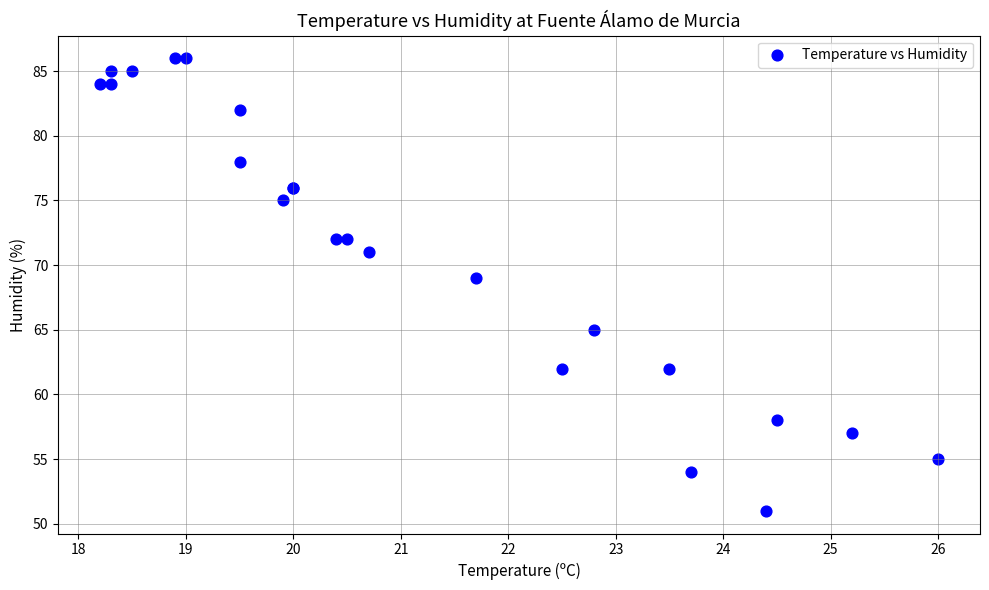

What Y value in the scatter plot is closest to 68?

69